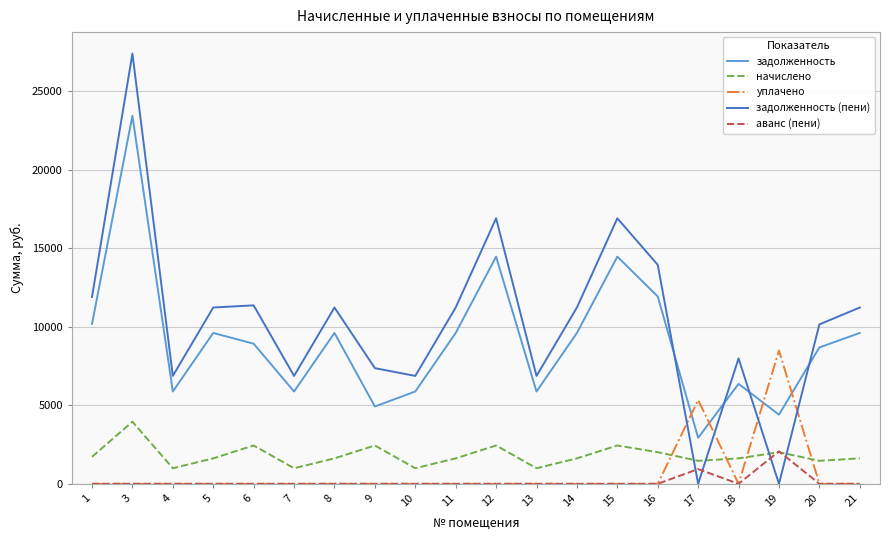

How many distinct data groups are displayed?

5